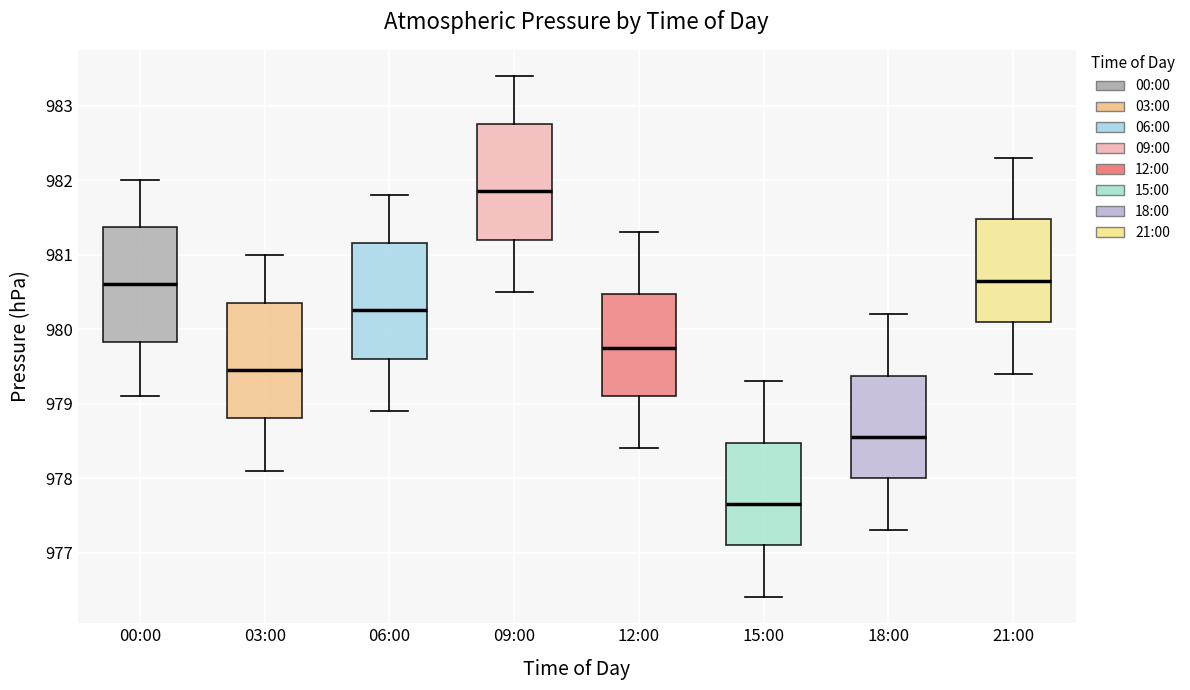

Which box's median line is the lowest?

15:00